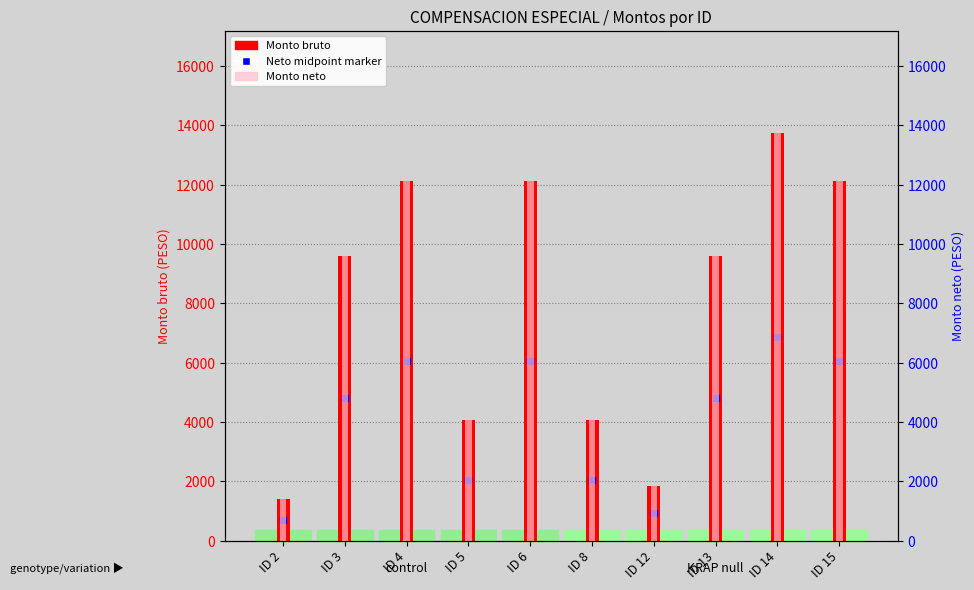

What is the smallest value displayed?

1393.9